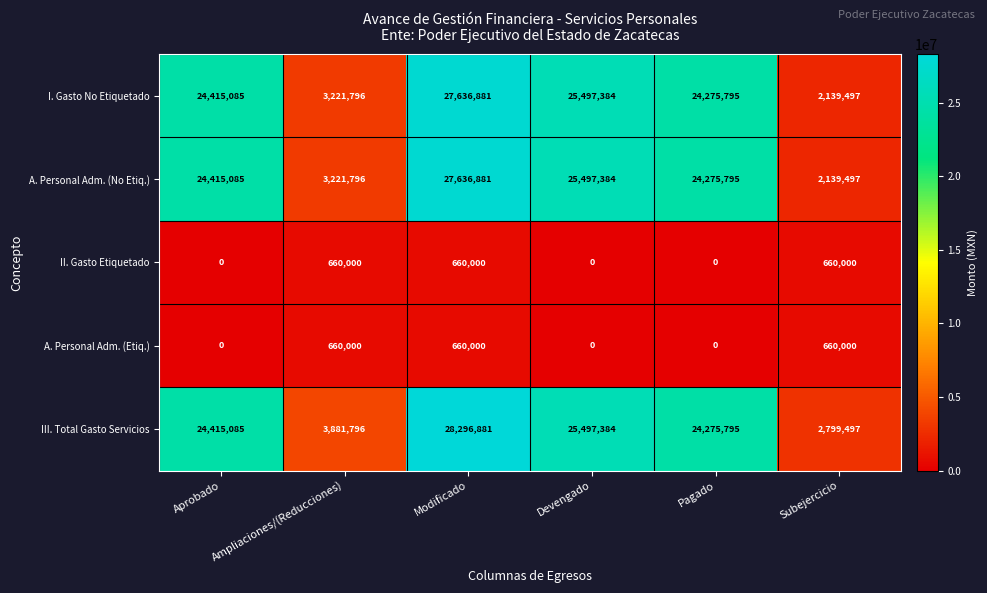

What value does the III. Total Gasto Servicios series have at Modificado?

28296881